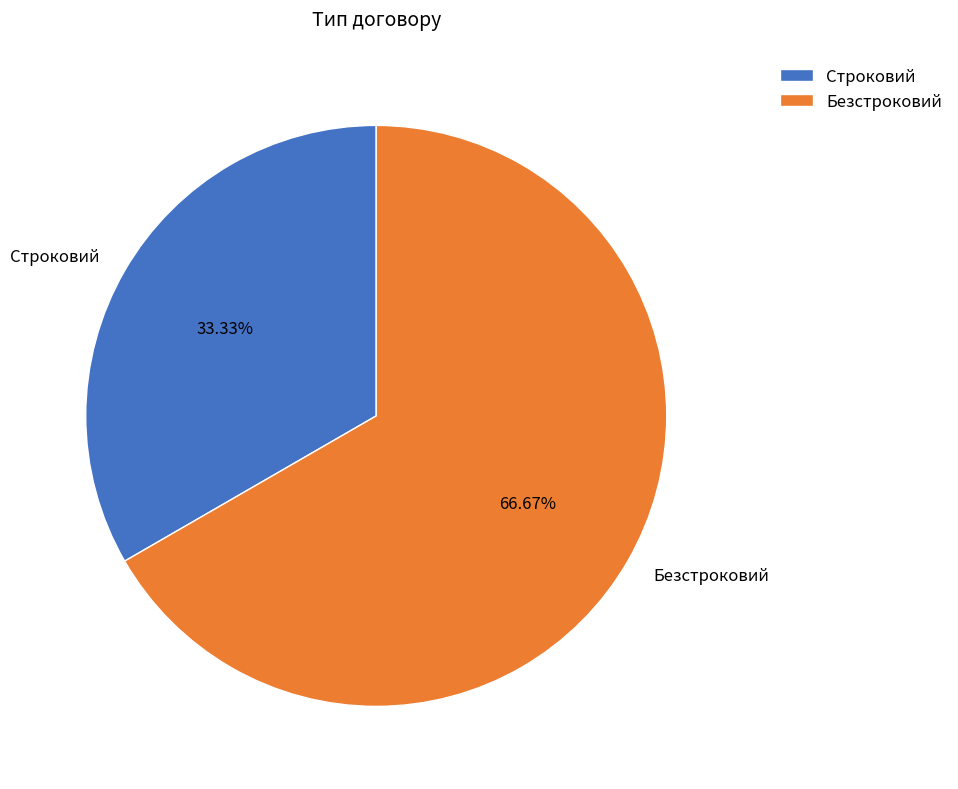

Which slice is the smallest?

Строковий